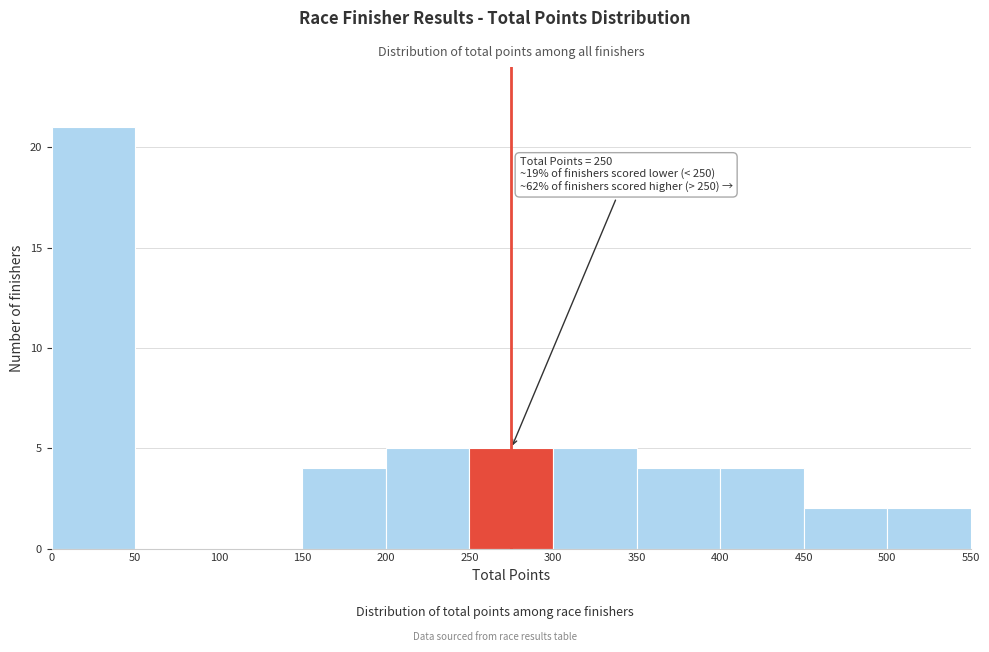

Which range on the x-axis has the tallest bar?

0 to 50